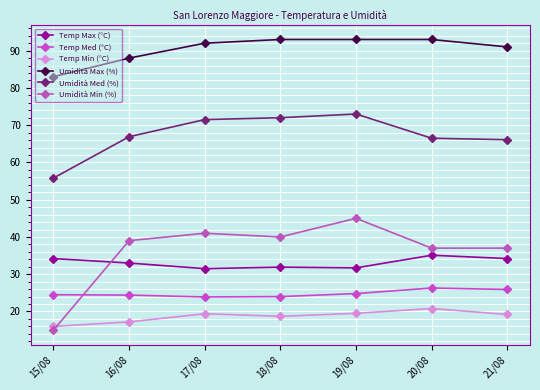

The Umidità Min (%) series shows 23.9 at 19/08. True or false?

False